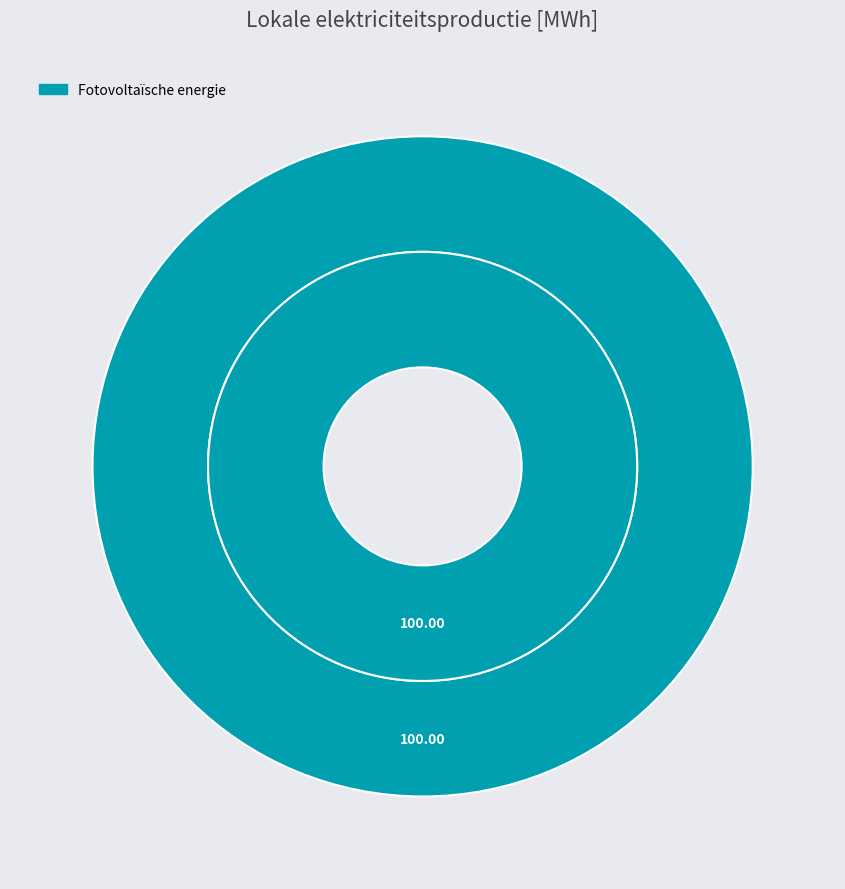

What is the largest slice in the pie chart?

Fotovoltaïsche energie